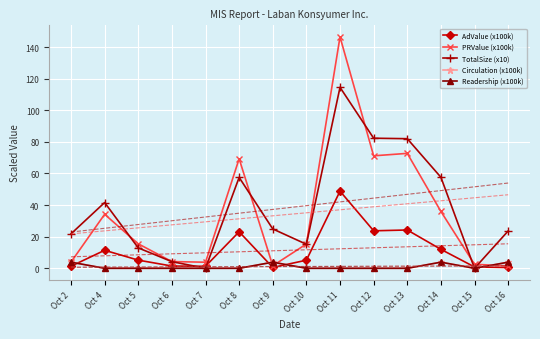

True or false: AdValue (x100k) has more than 0 interior local peaks.

True